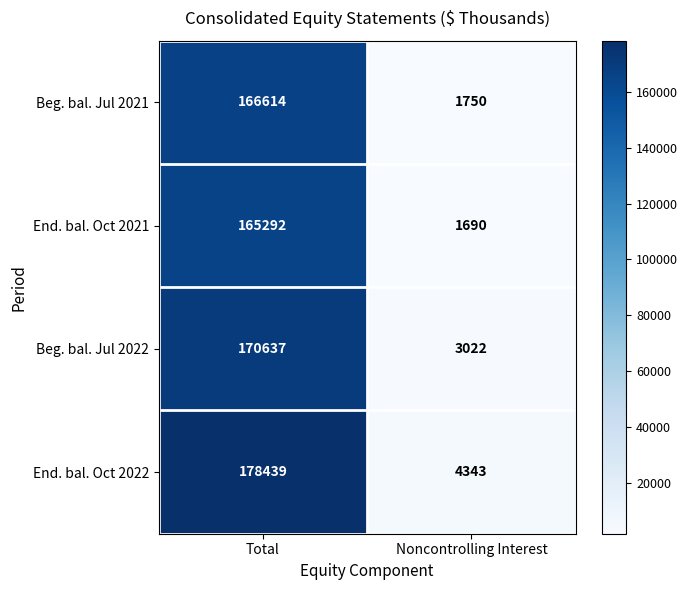

What is the total value across all series at Noncontrolling Interest?

10805